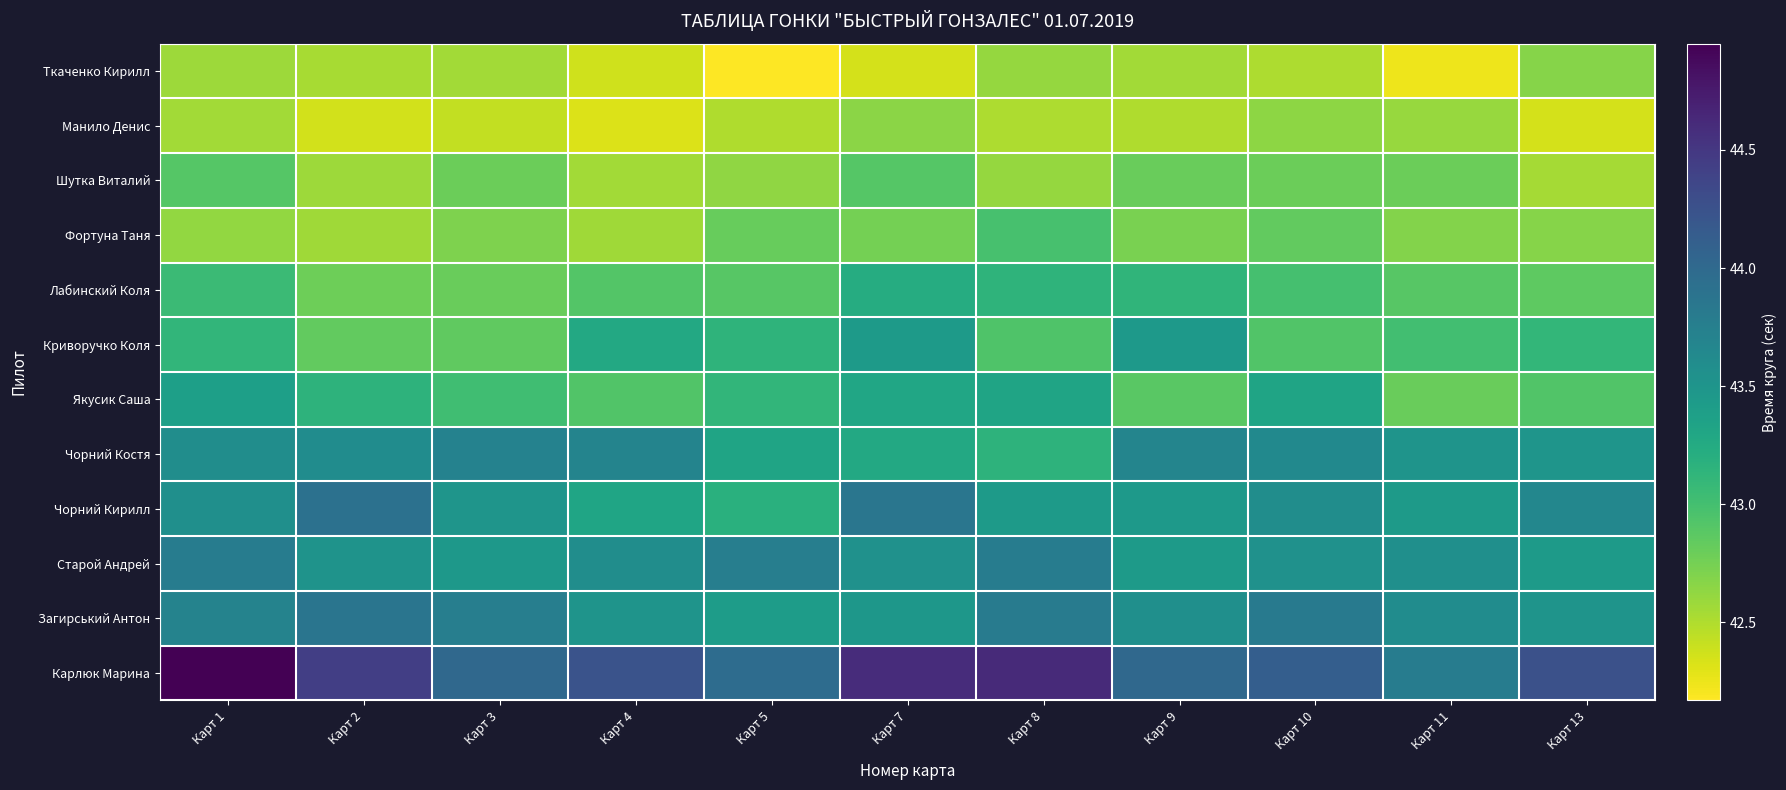

How many data points does each series have?

11